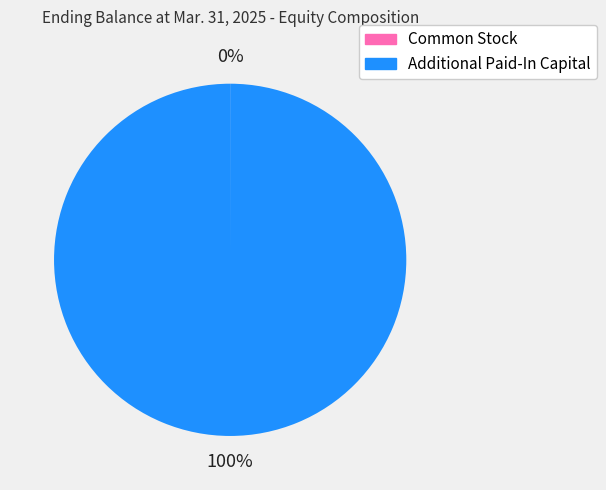

To the nearest percent, what portion does Additional Paid-In Capital represent?

100%